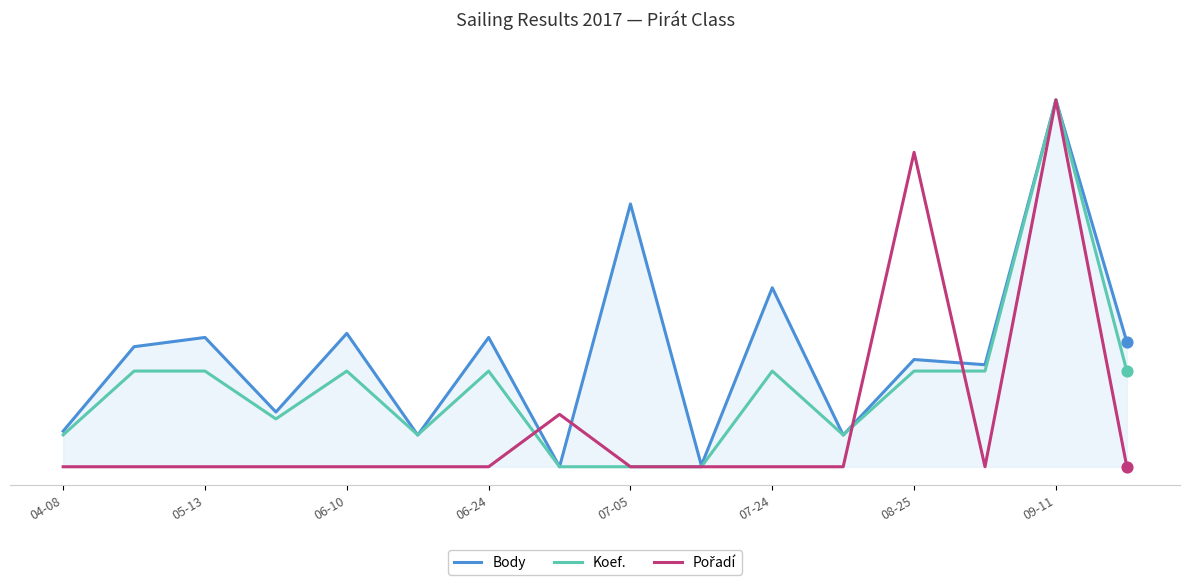

At how many categories does at least one series exceed 0?

16